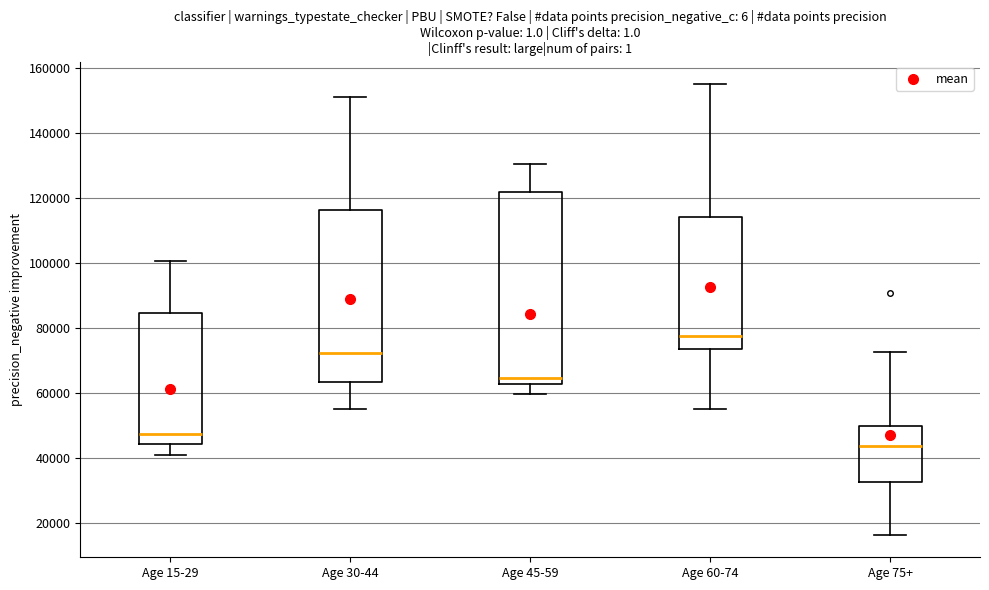

Reading left to right, transcribe this box plot: for each box, give where its median line is, the range the box spans, and where its two whiskers end, as read against the y-axis. The values are not printed on the chart, so give them approximately, as read against the axis.

Age 15-29: median 48000, box 44000 to 84000, whiskers 40000 to 100000
Age 30-44: median 72000, box 64000 to 116000, whiskers 56000 to 152000
Age 45-59: median 64000, box 62000 to 122000, whiskers 60000 to 130000
Age 60-74: median 78000, box 74000 to 114000, whiskers 56000 to 156000
Age 75+: median 44000, box 32000 to 50000, whiskers 16000 to 72000